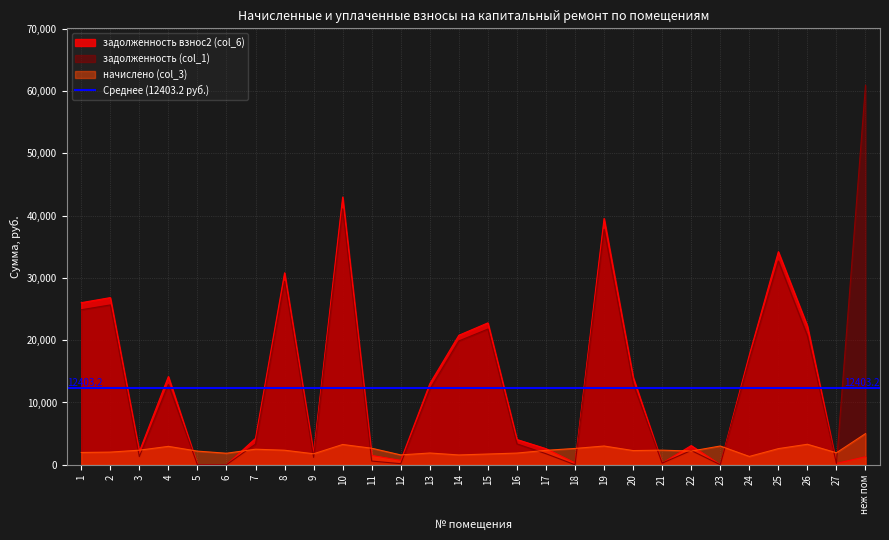

At 10, list the series in order from smallest to largest.

начислено (col_3), задолженность (col_1), задолженность взнос2 (col_6)